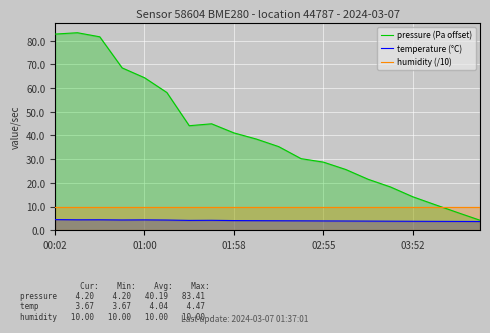

List the series in order of their overall mean, highest first.

pressure (Pa offset), humidity (/10), temperature (°C)